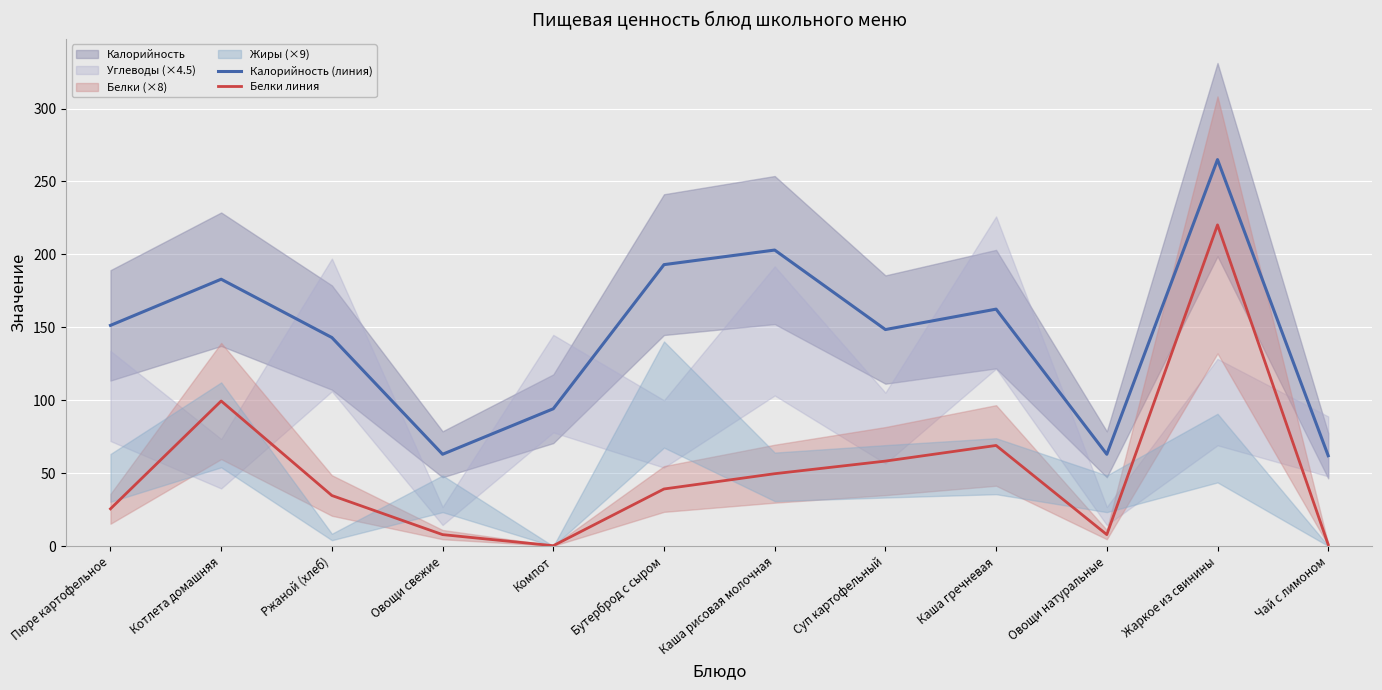

Reading left to right, transcribe all the data shown in this chart.

Калорийность (линия): Пюре картофельное=151.4	Котлета домашняя=183.0	Ржаной (хлеб)=143.0	Овощи свежие=63.0	Компот=94.2	Бутерброд с сыром=193.0	Каша рисовая молочная=203.0	Суп картофельный=148.5	Каша гречневая=162.5	Овощи натуральные=63.0	Жаркое из свинины=265.0	Чай с лимоном=62.0
Белки линия: Пюре картофельное=25.6	Котлета домашняя=99.5	Ржаной (хлеб)=34.7	Овощи свежие=7.9	Компот=0.3	Бутерброд с сыром=39.2	Каша рисовая молочная=49.7	Суп картофельный=58.3	Каша гречневая=69.0	Овощи натуральные=7.9	Жаркое из свинины=220.2	Чай с лимоном=1.0